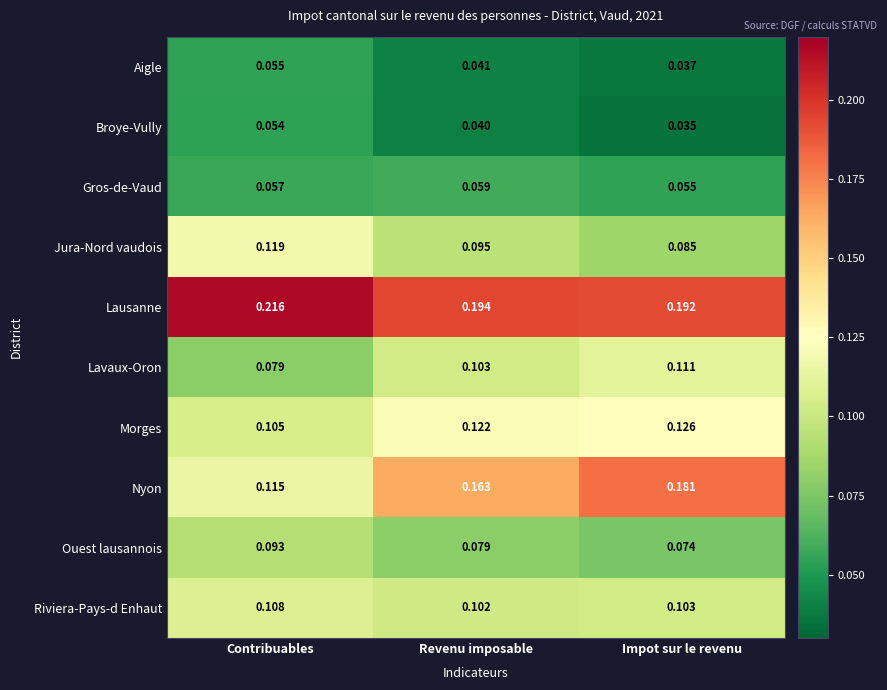

List the labels in order of Lausanne value, largest first.

Contribuables, Revenu imposable, Impot sur le revenu